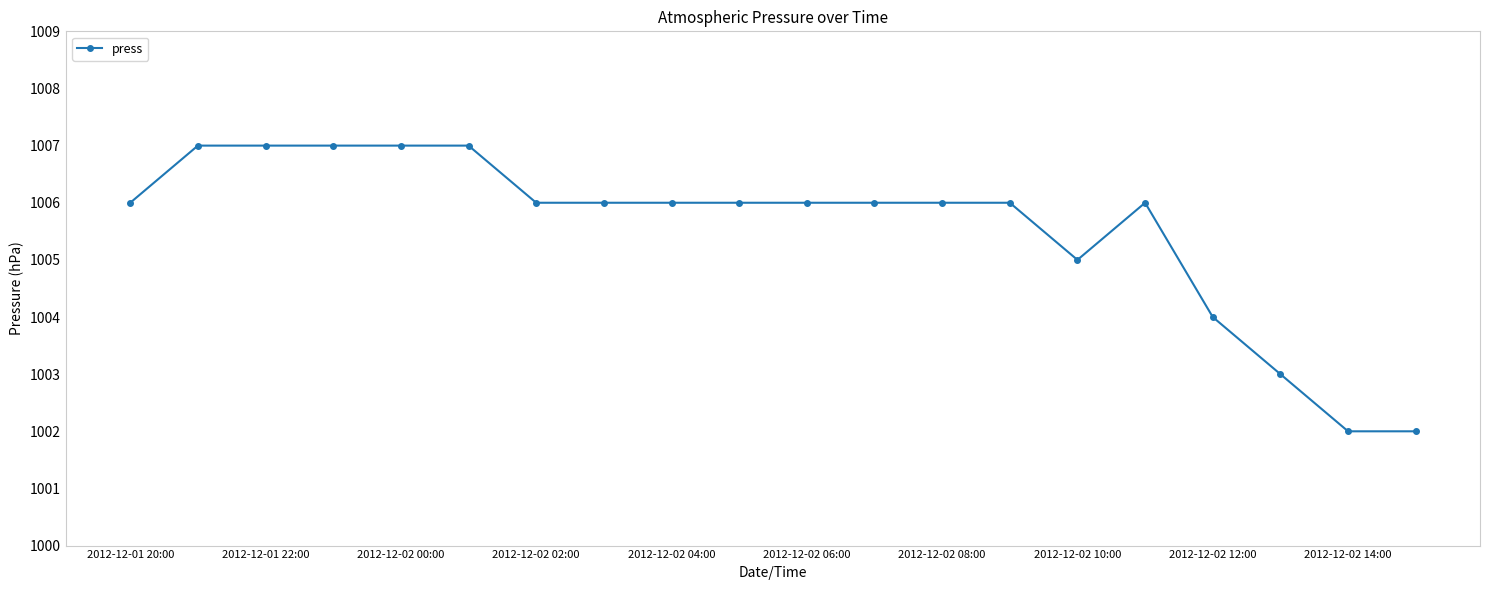

What is the difference between the maximum and minimum values?

5